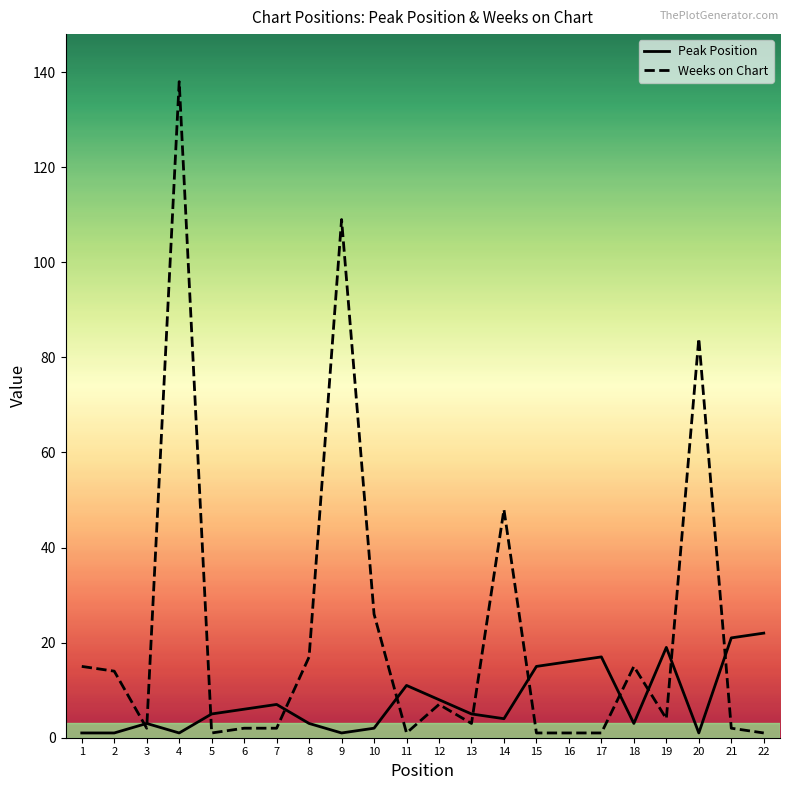

Rank the series at 2 from lowest to highest value.

Peak Position, Weeks on Chart